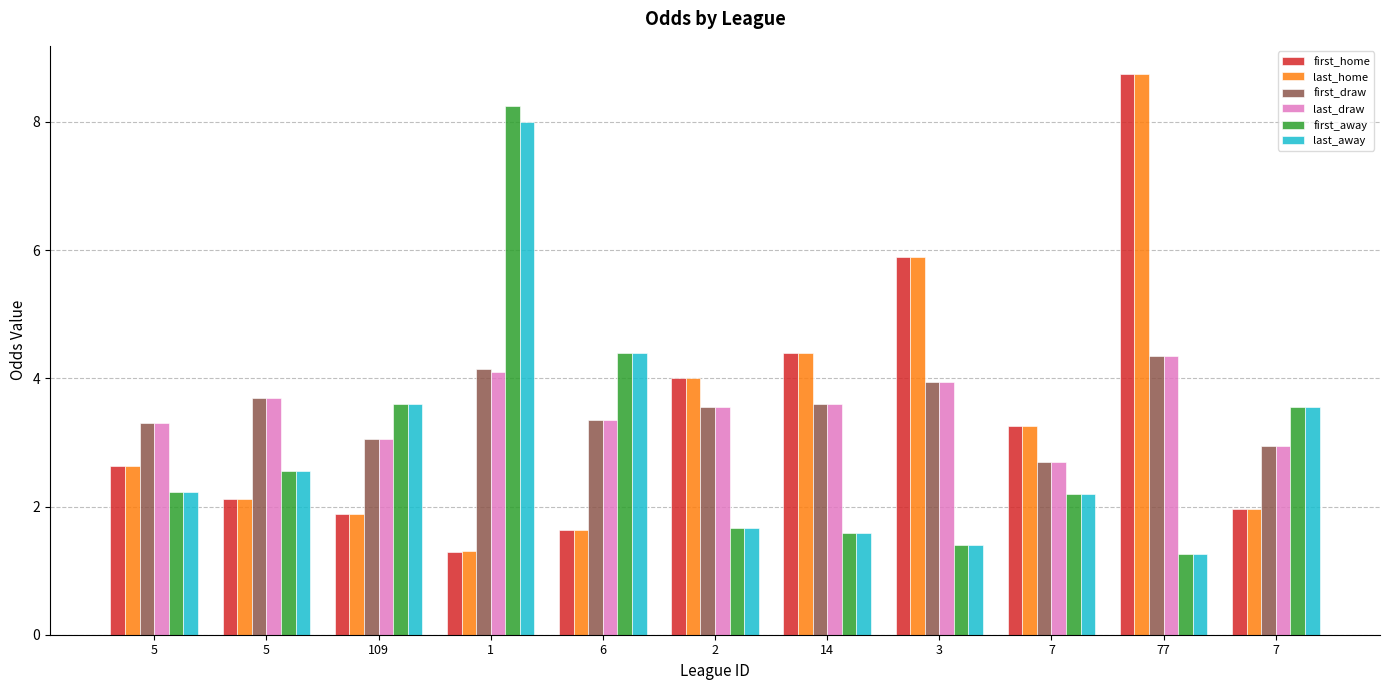

What is the total value across all series at 77?

28.7